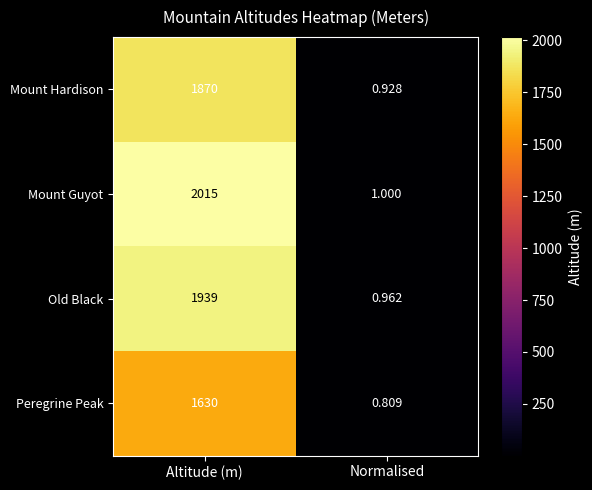

Which series has the largest range (max minus min)?

Mount Guyot